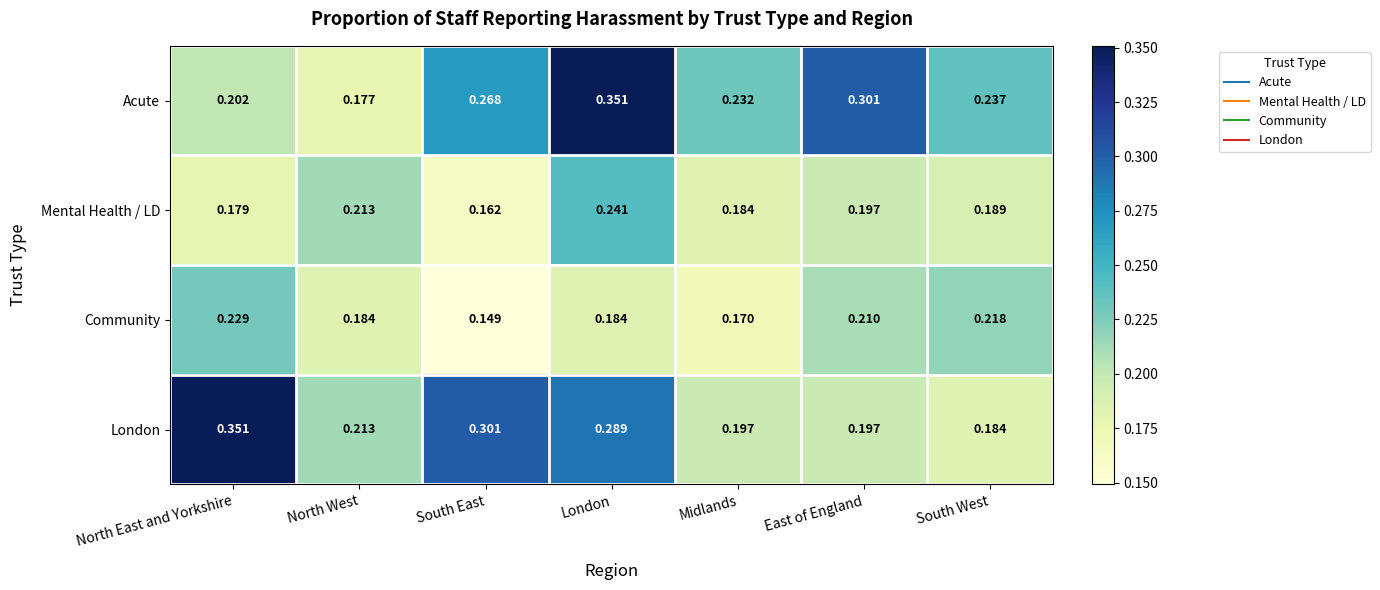

At which label does London reach its minimum?

South West